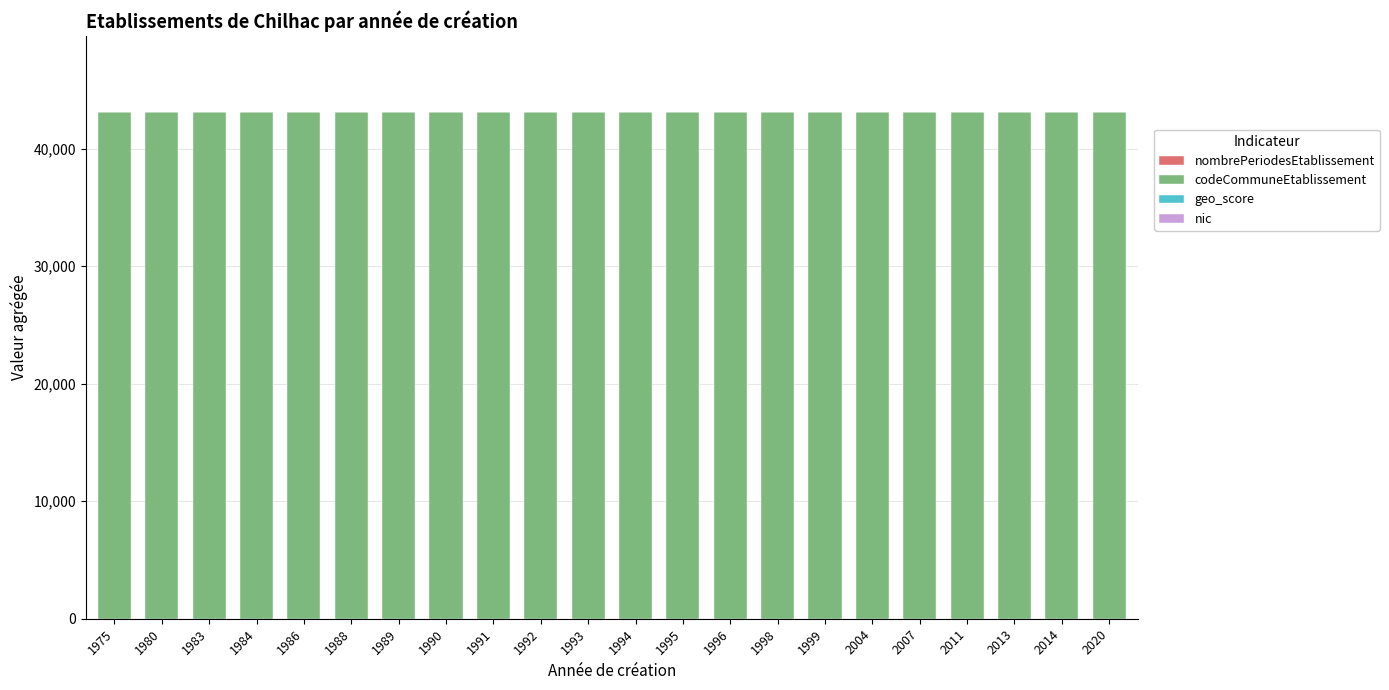

At which label is nic closest to 20?

2020